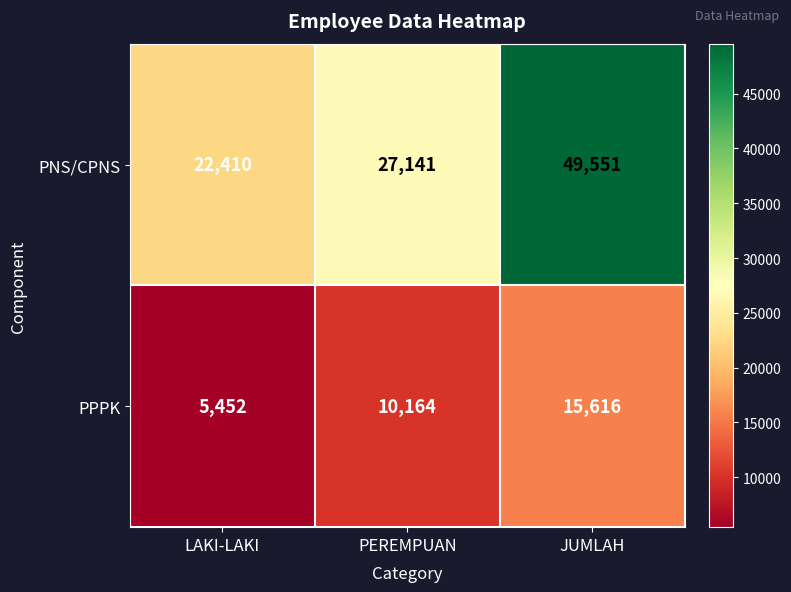

Is it true that PPPK equals 3433 at LAKI-LAKI?

False